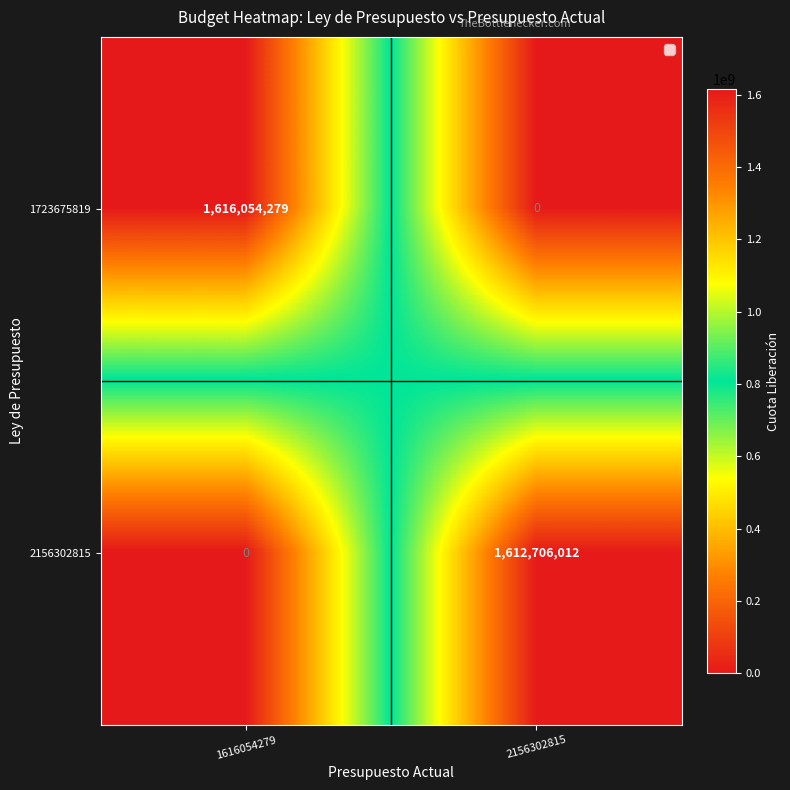

Which series has the largest total across all categories?

1723675819